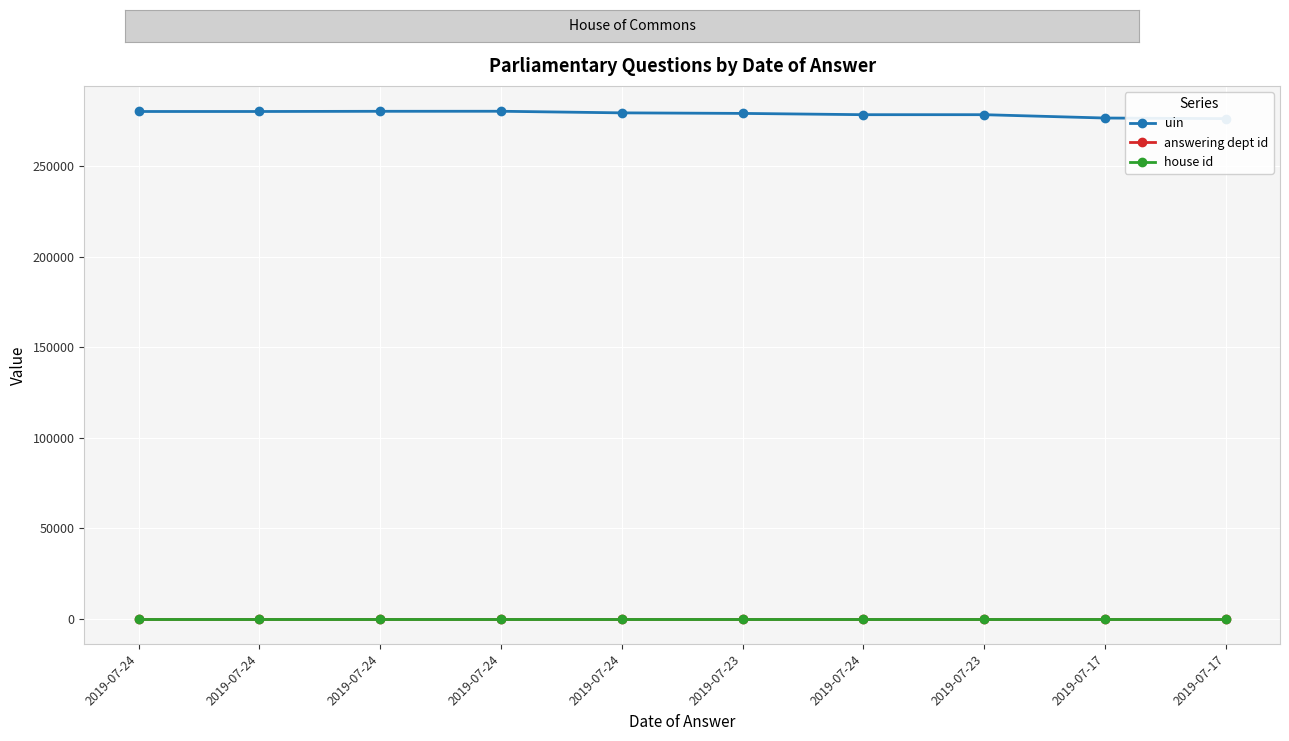

What is the label of the 9th point from the left?

2019-07-17